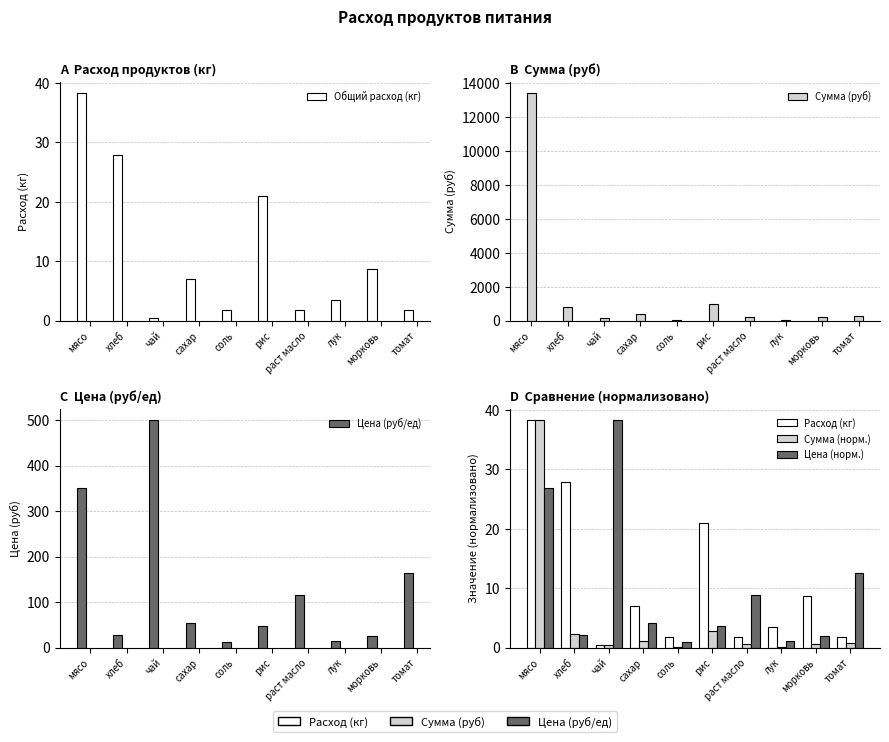

At how many categories does at least one series exceed 5755?

1